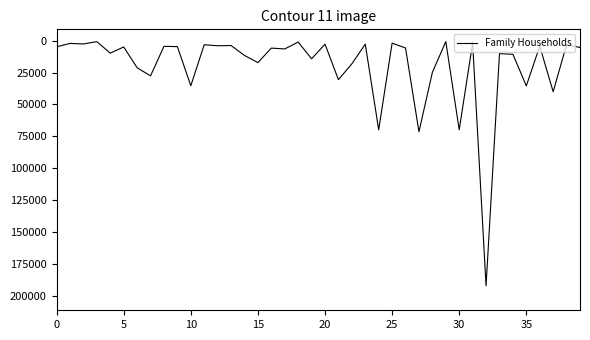

What is the difference between the maximum and minimum values?

191683